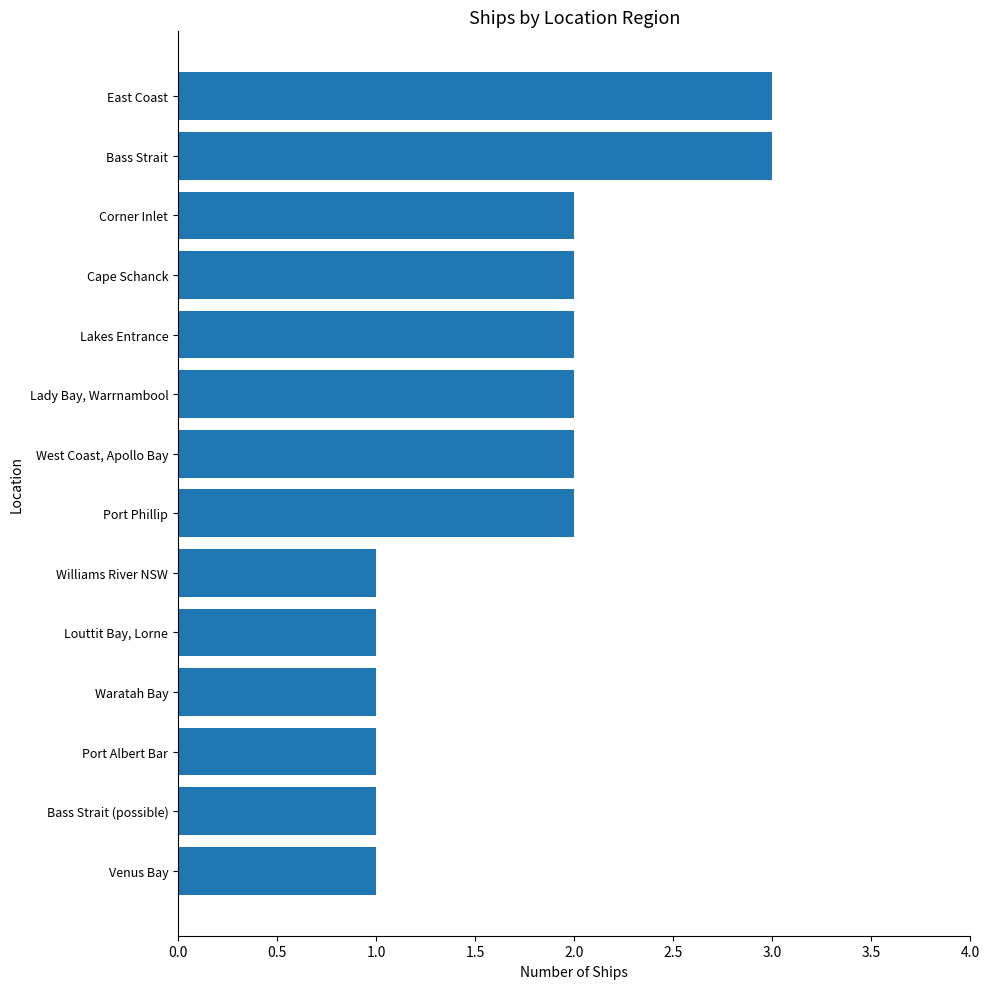

Count the number of categories in the chart.

14